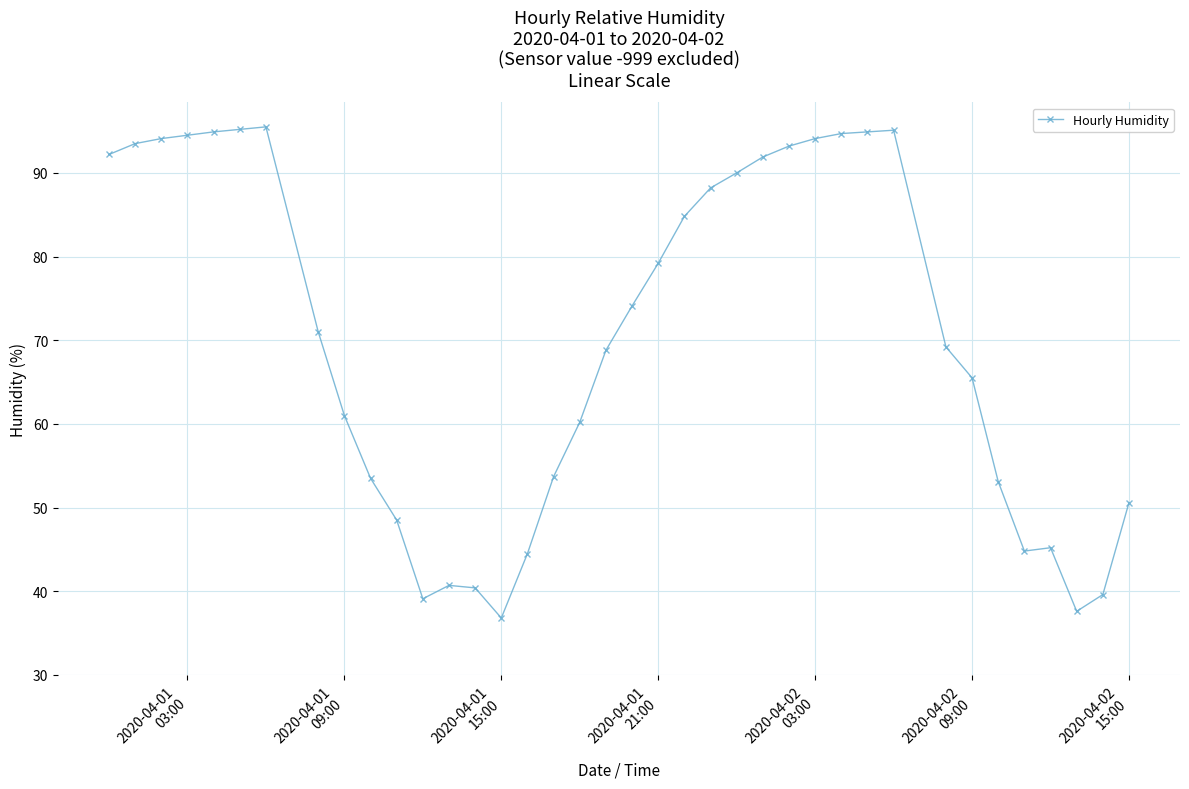

What is the value of the 13th point from the left?

40.7